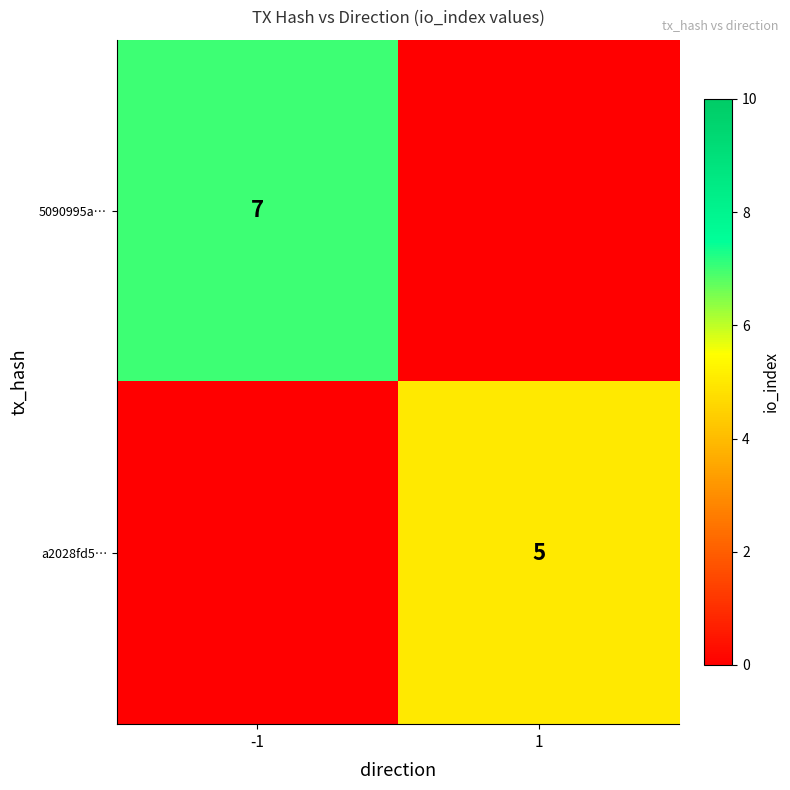

Is it true that a2028fd5… equals 8 at 1?

False